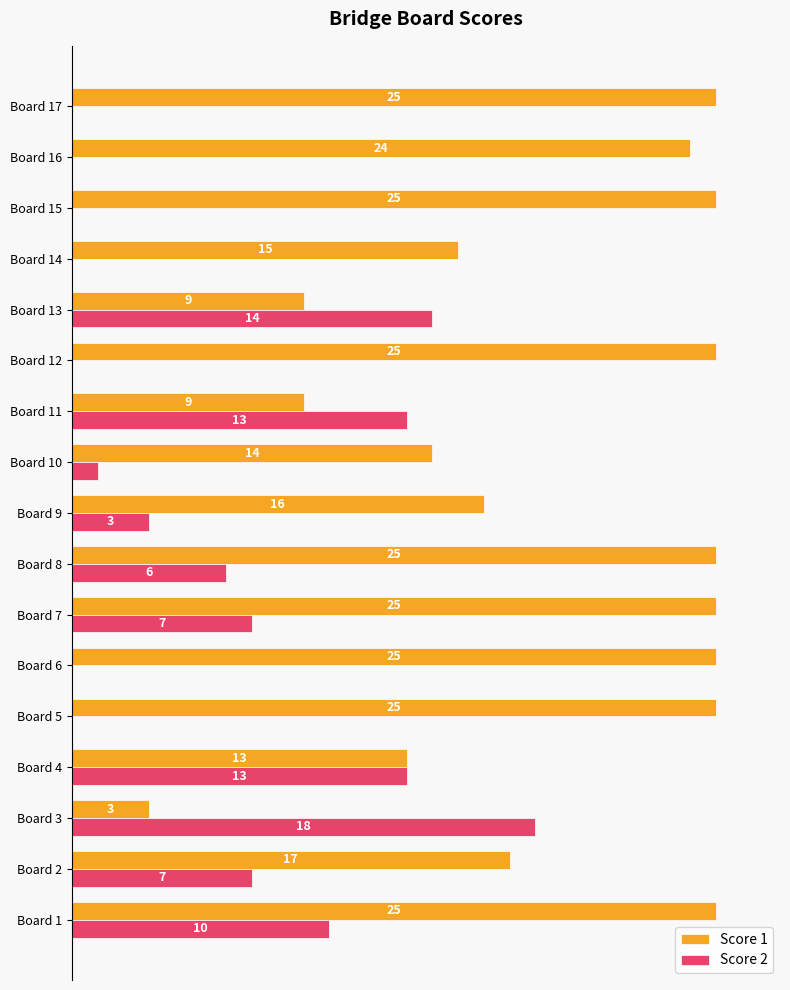

List the series in order of their overall mean, lowest first.

Score 2, Score 1